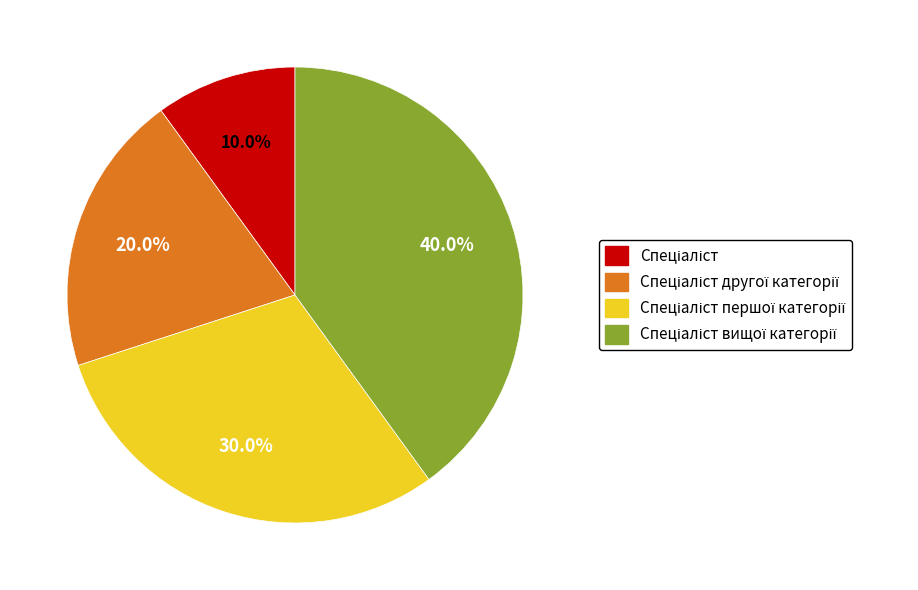

Is there any slice that represents more than half of the pie?

No